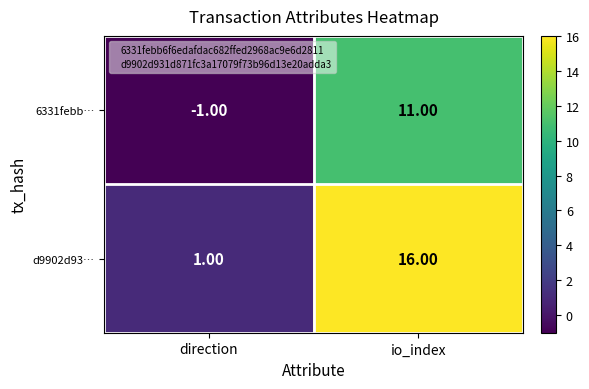

Which label corresponds to the largest value in the chart?

io_index